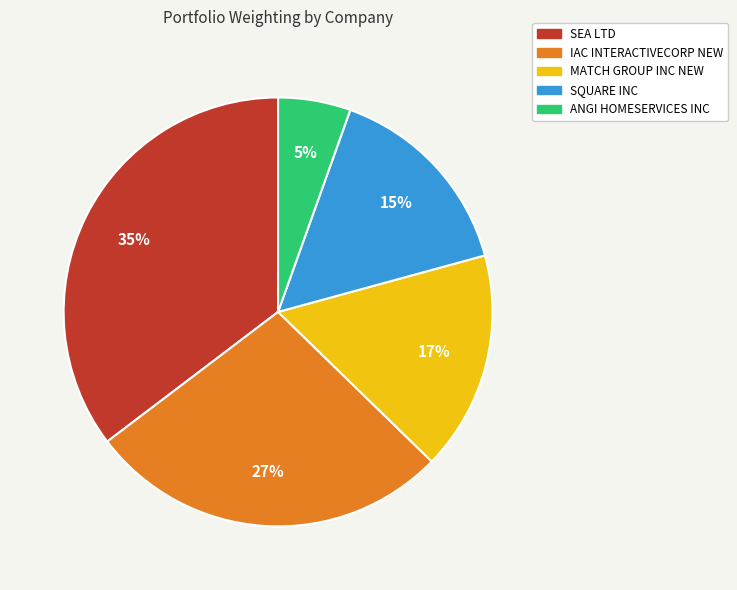

How many segments does this pie chart have?

5